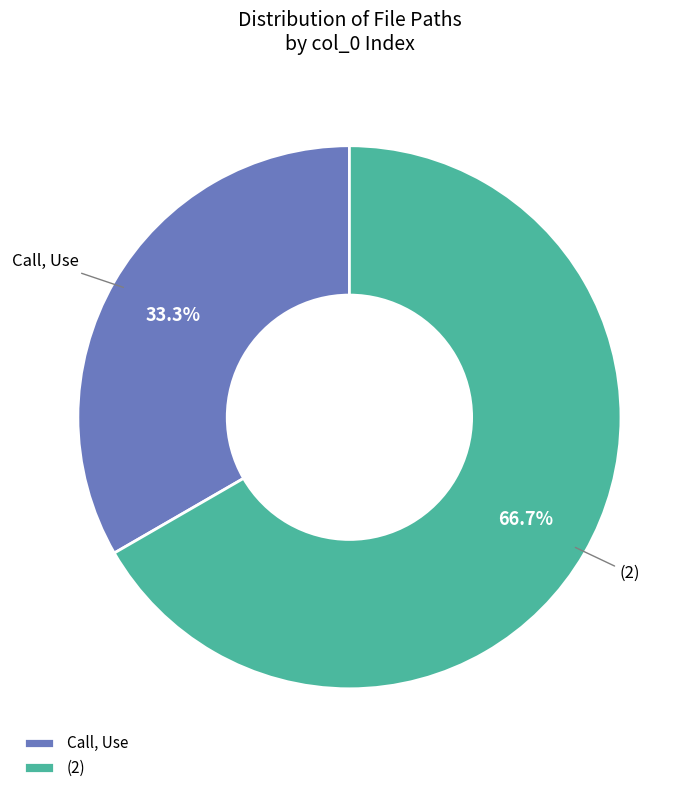

How many segments does this pie chart have?

2